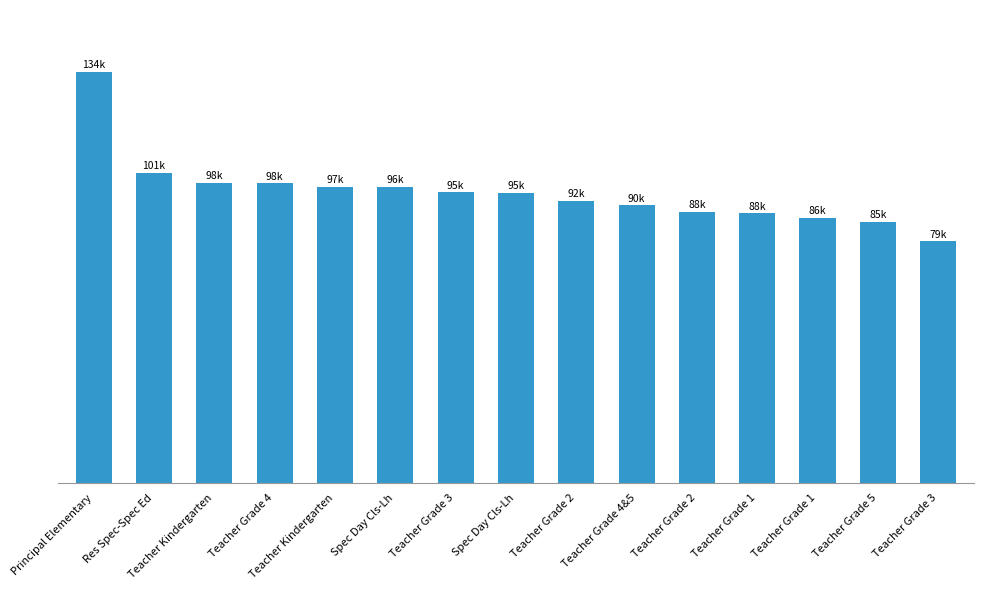

Are the bars horizontal?

No